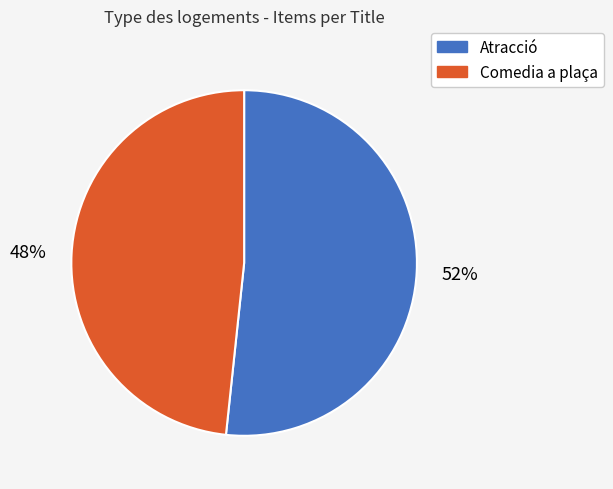

Is it true that Atracció is 52% of the pie?

True